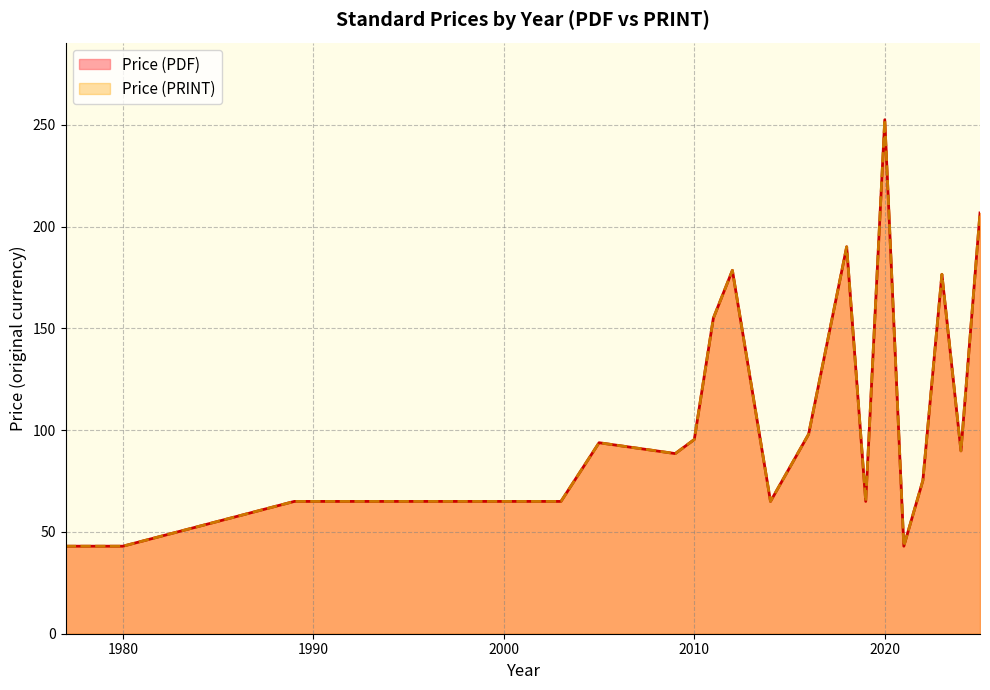

Which series has the largest total across all categories?

Price (PDF)